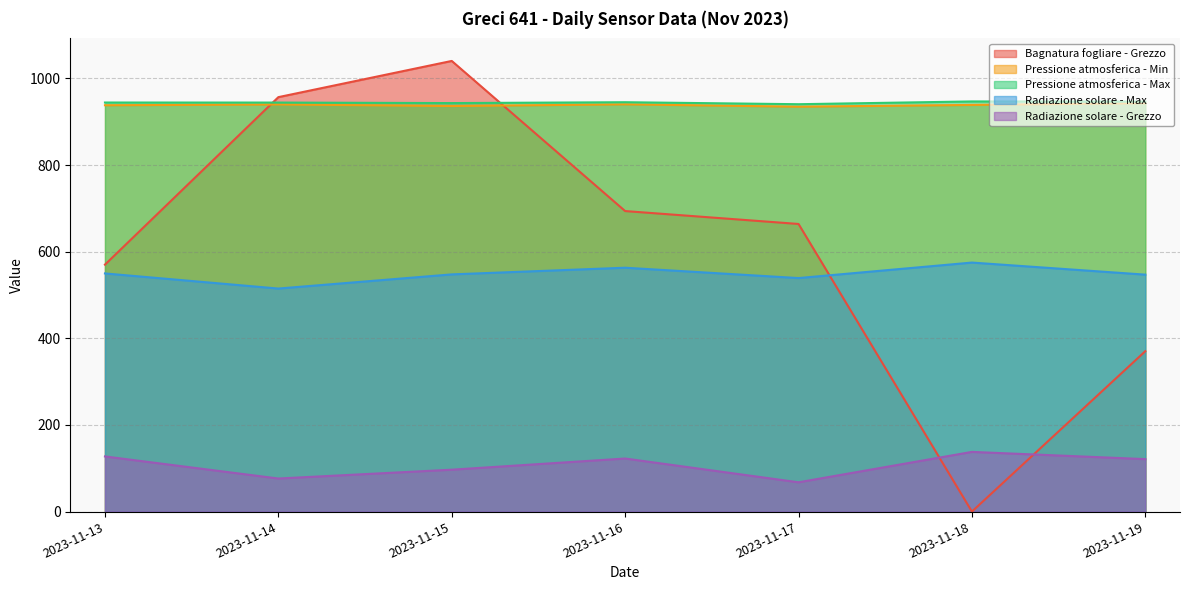

At 2023-11-13, list the series in order from largest to smallest.

Pressione atmosferica - Max, Pressione atmosferica - Min, Bagnatura fogliare - Grezzo, Radiazione solare - Max, Radiazione solare - Grezzo